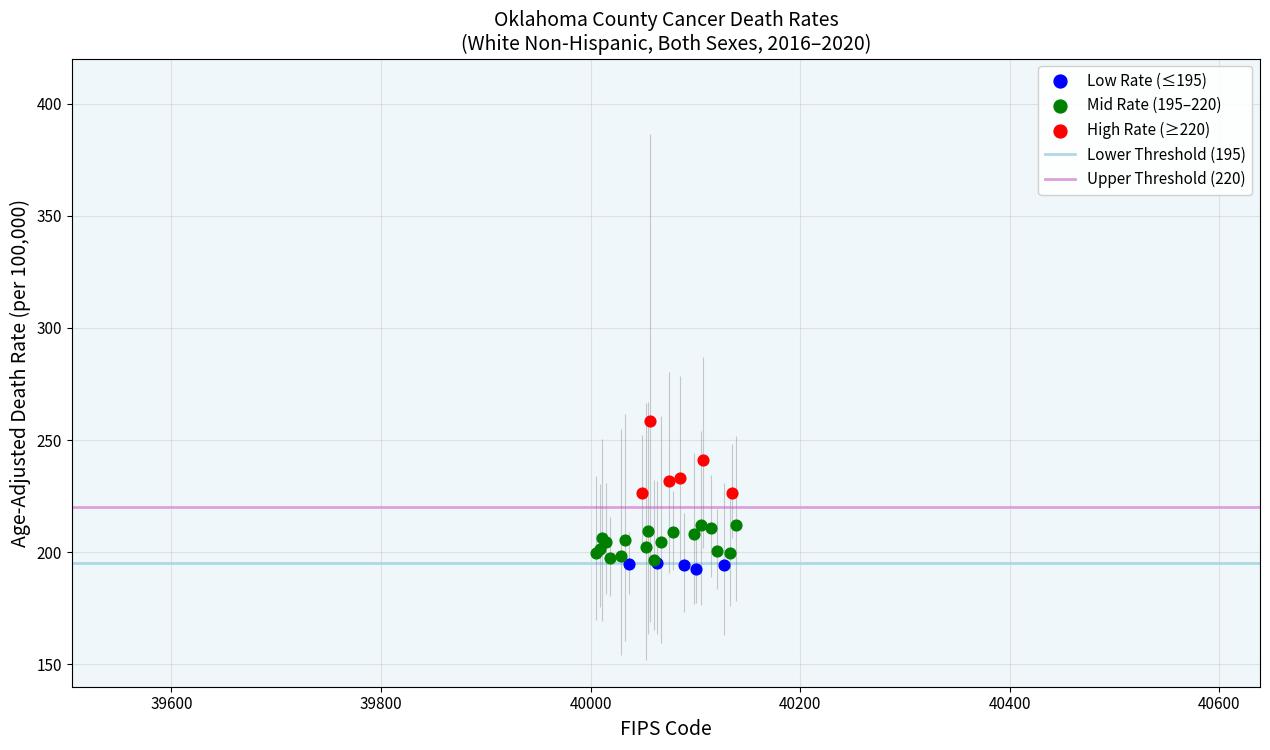

Which series reaches the maximum Y coordinate?

High Rate (≥220)